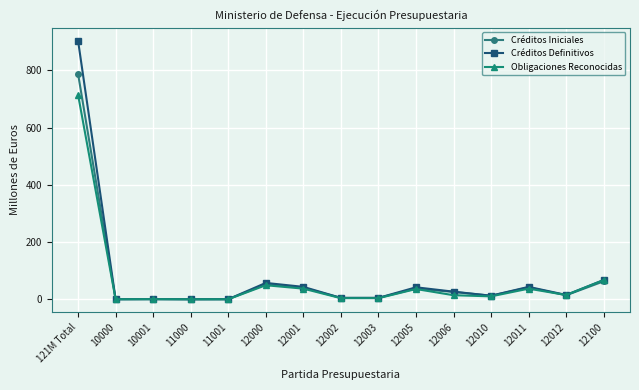

Which series changed the most between 10000 and 12006?

Créditos Definitivos